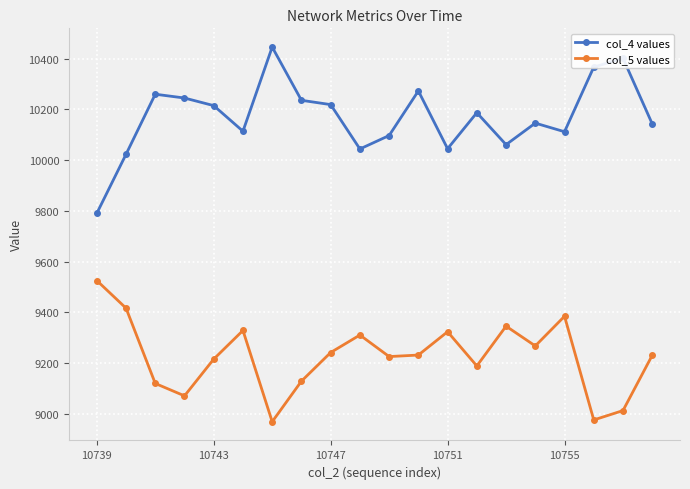

True or false: col_4 values and col_5 values intersect in this chart.

False